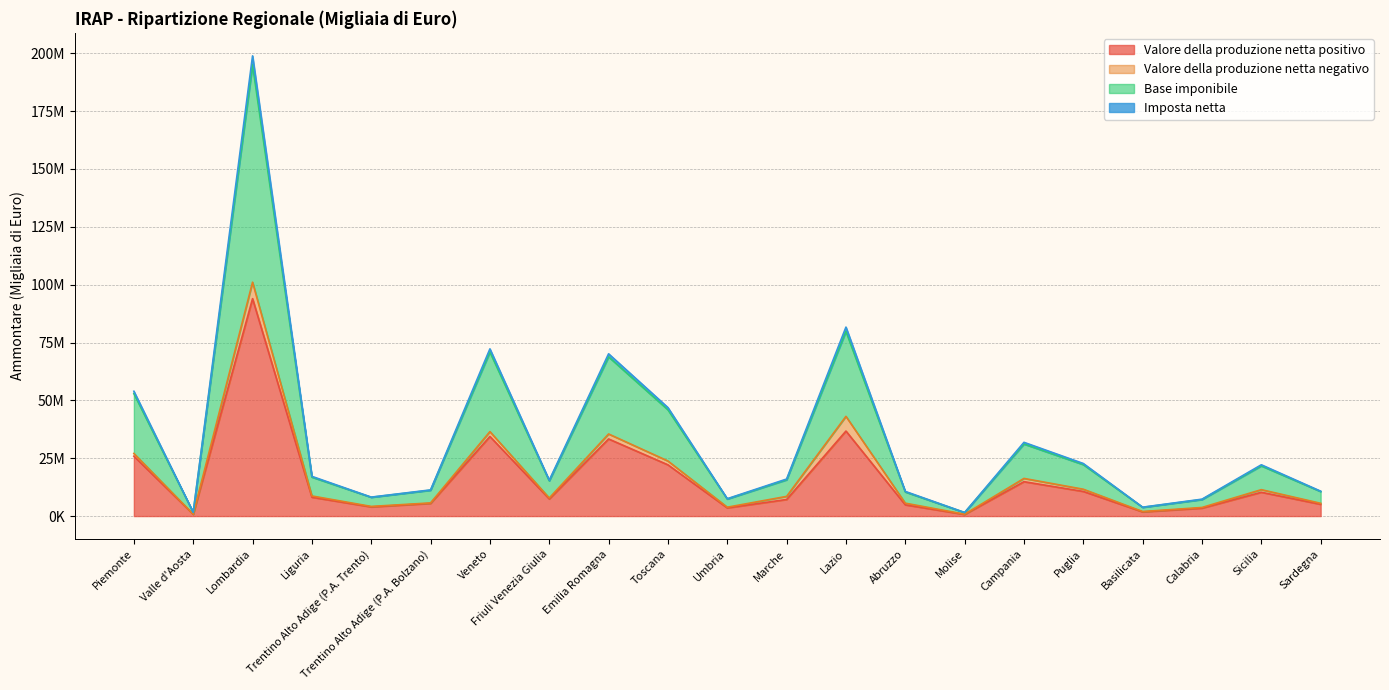

True or false: Imposta netta and Valore della produzione netta positivo intersect in this chart.

False